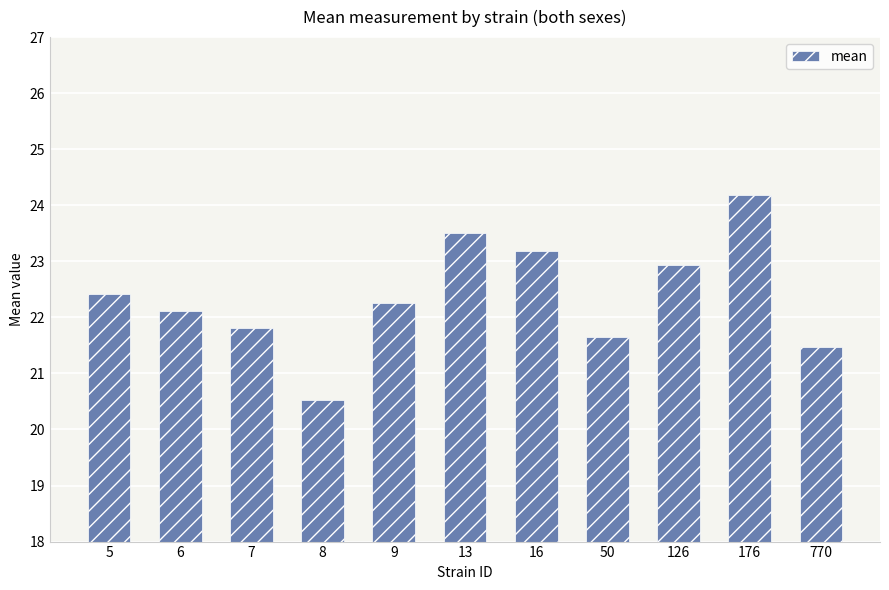

What is the sum of the values at 8 and 176?

44.7